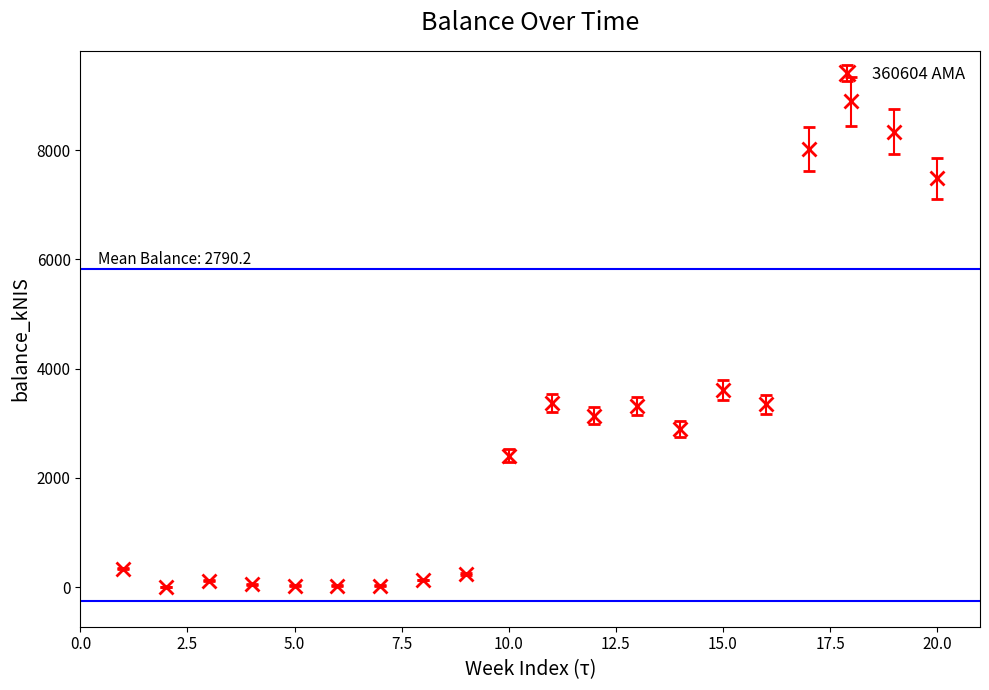

What is the maximum value shown in the chart?

8894.9